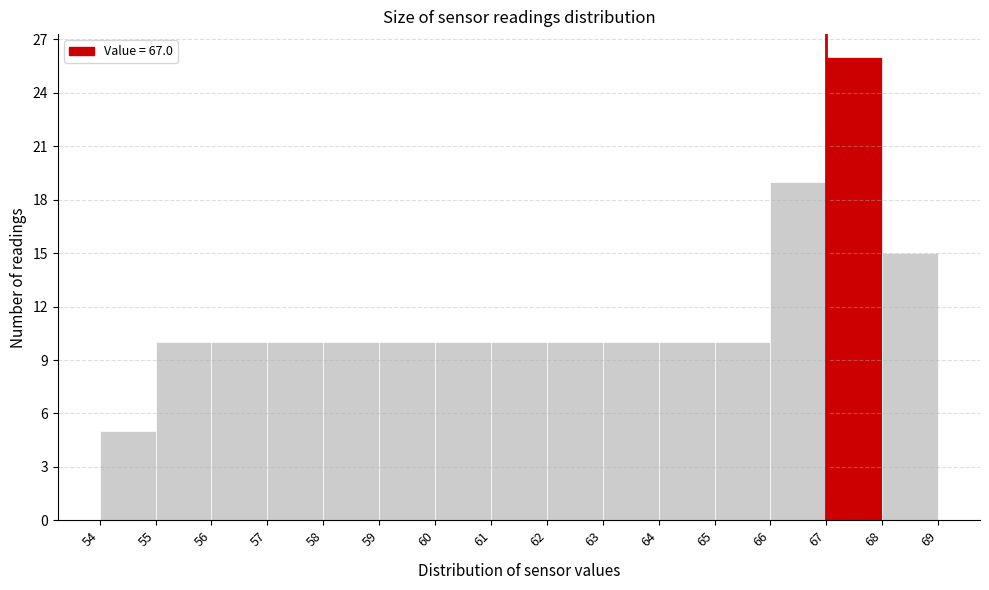

What is the height of the bar covering 61 to 62 on the x-axis? The values are not printed on the chart, so give them approximately, as read against the axis.

10